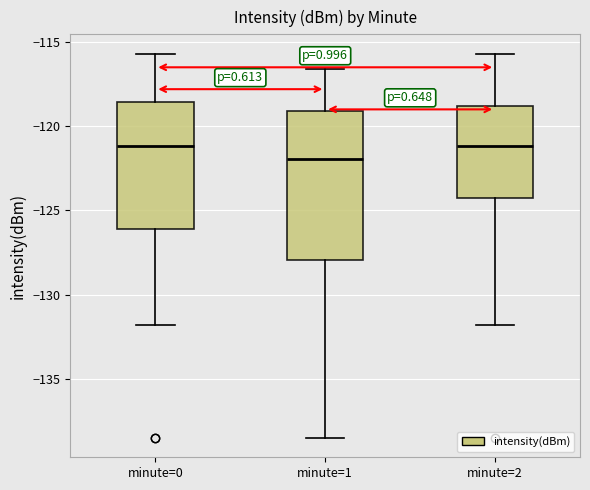

Which box has the lowest median line?

minute=1